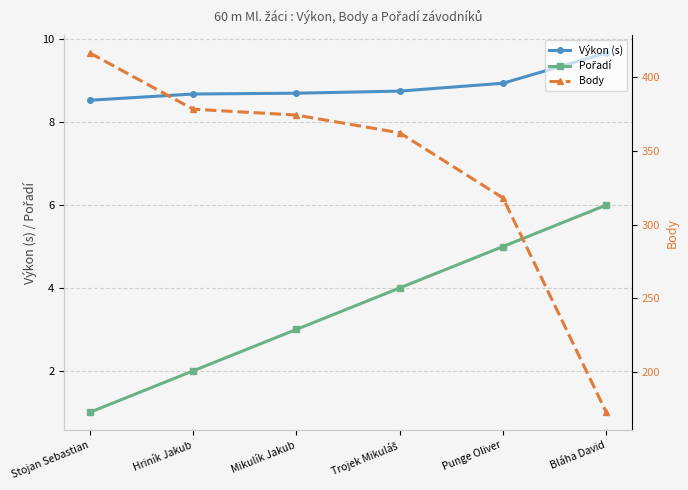

The Výkon (s) series shows 8.9 at Punge Oliver. True or false?

True